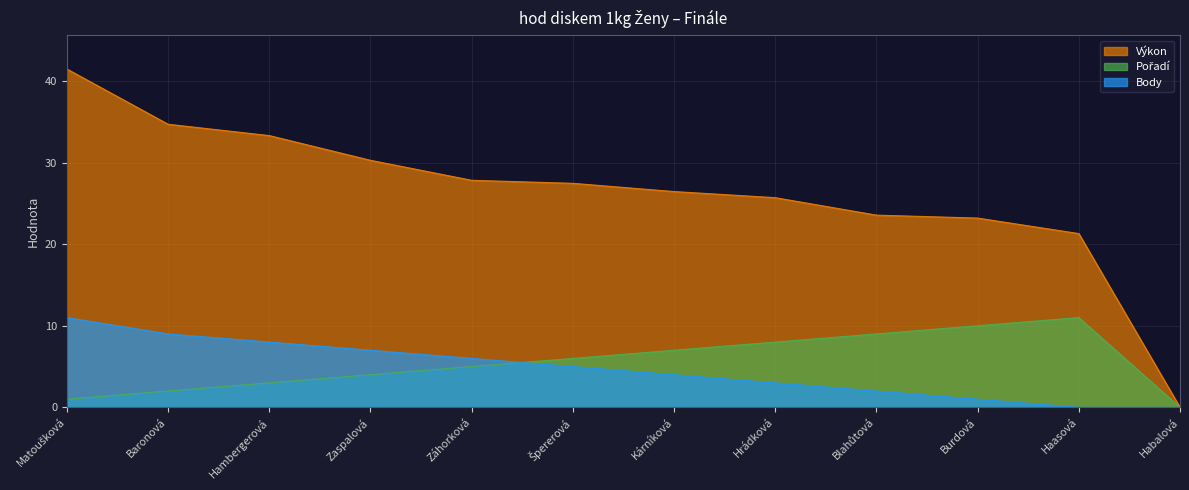

The value of Výkon at Blahůtová is 31.9. True or false?

False